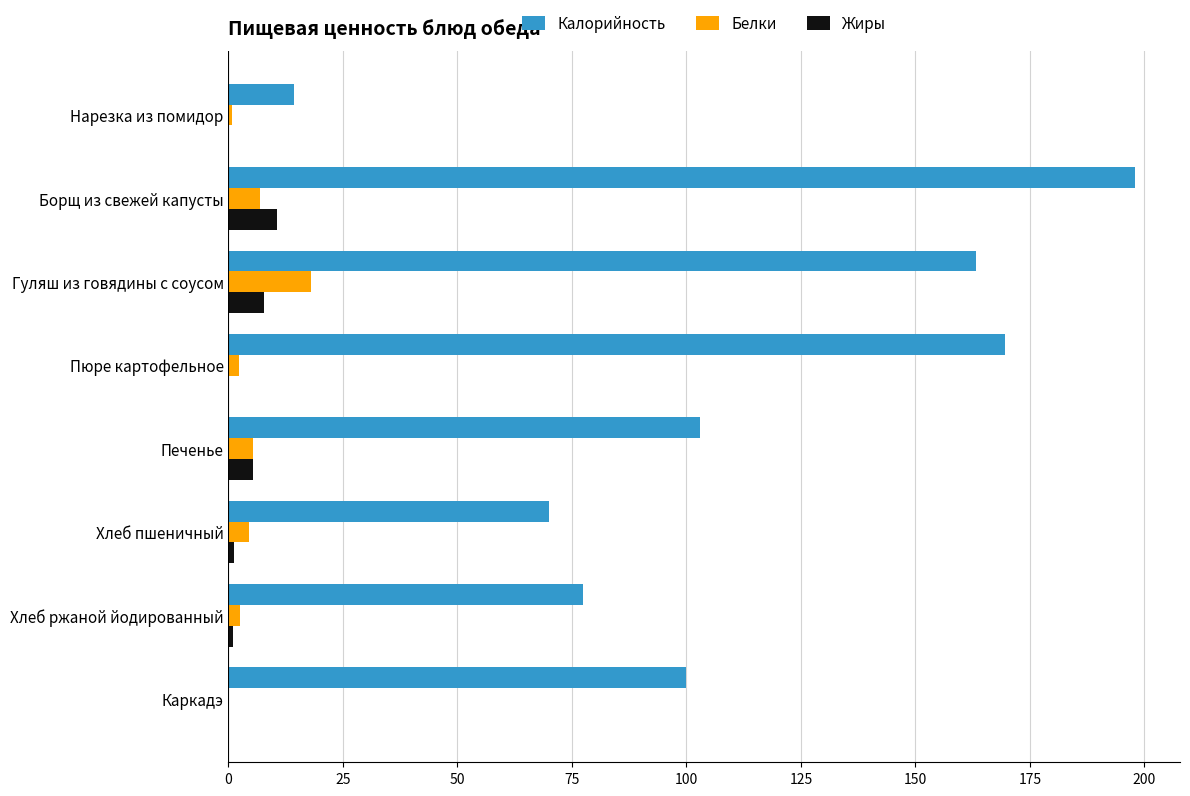

The Калорийность series shows 14.4 at Нарезка из помидор. True or false?

True